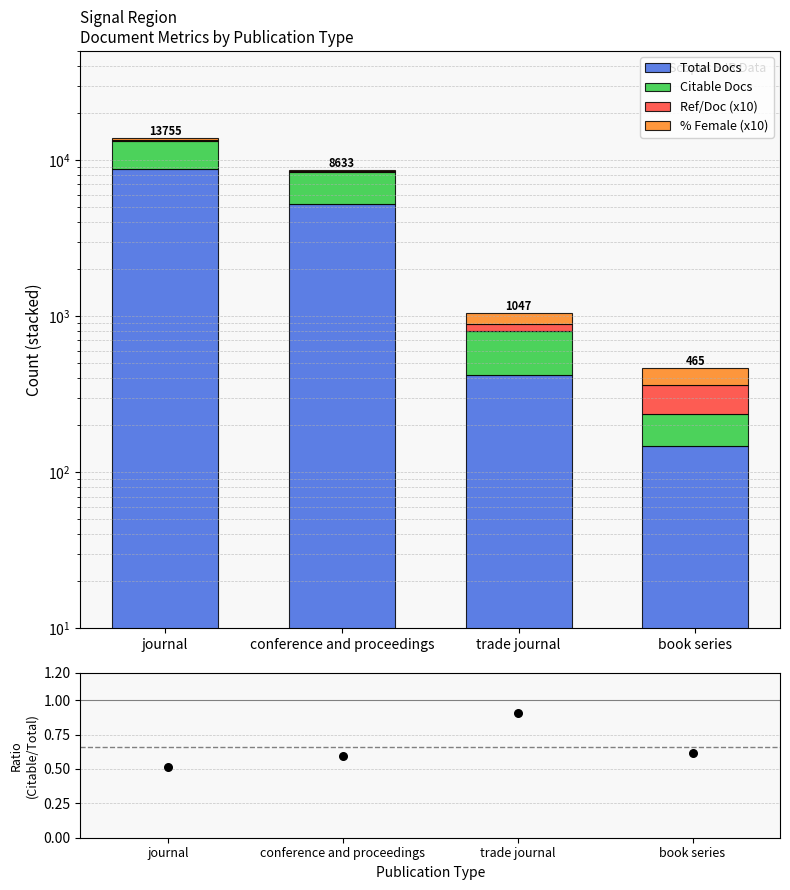

Which series has the largest total across all categories?

Total Docs